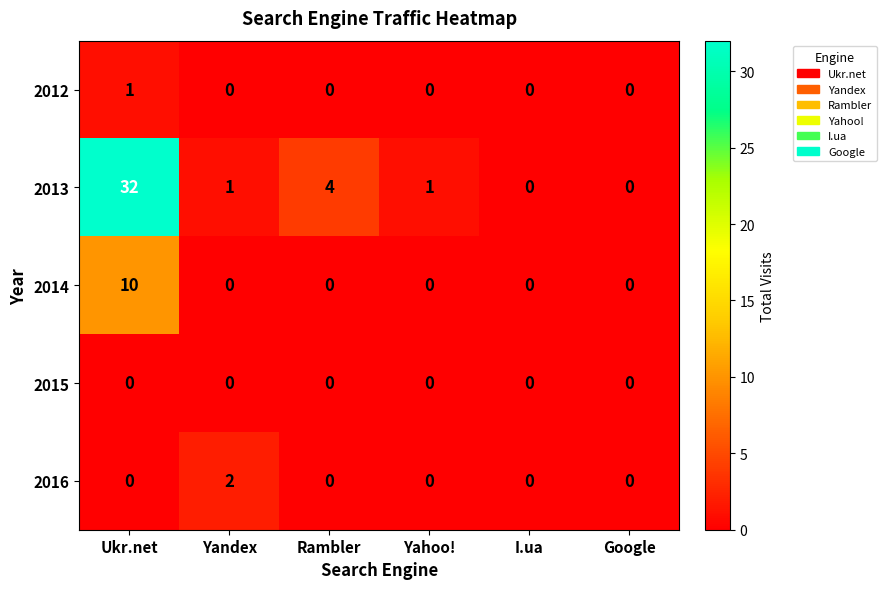

What is the total value across all series at Ukr.net?

43